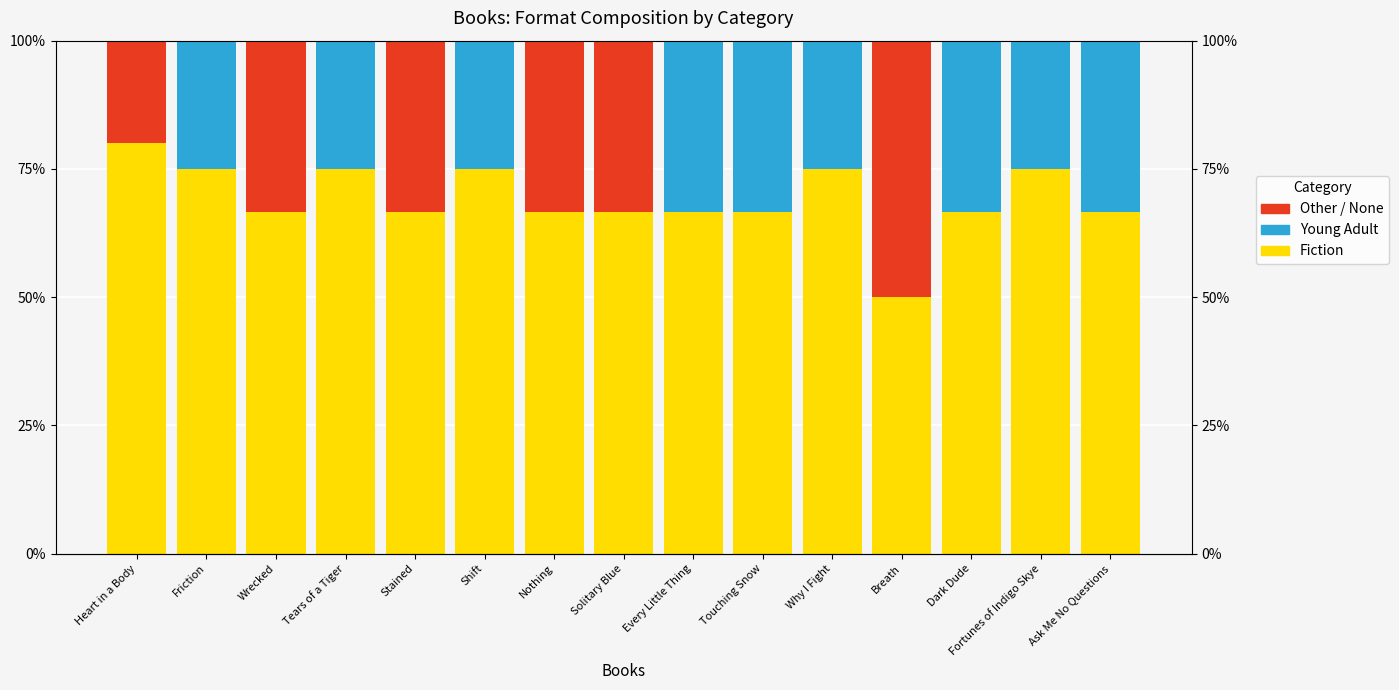

The Young Adult series shows 33.3 at Every Little Thing. True or false?

True